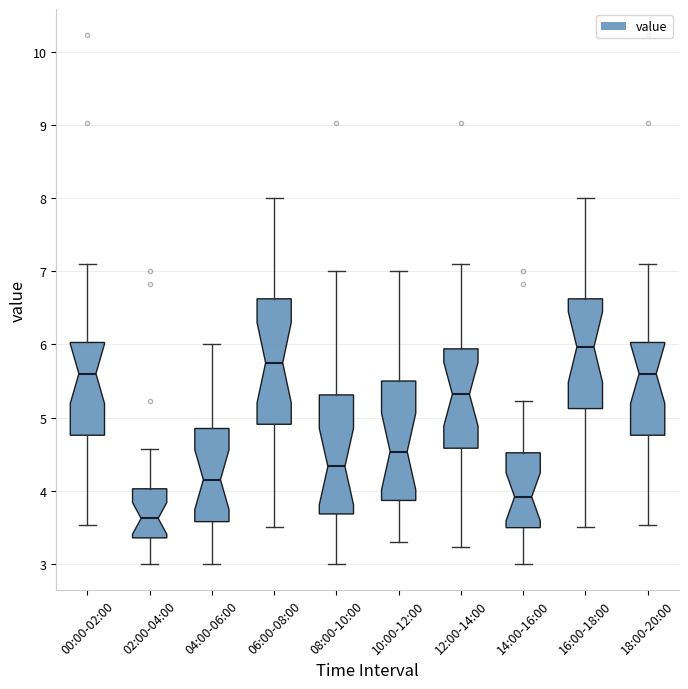

Reading left to right, read every box against the y-axis: the position of its median line, the range the box covers, and the ends of its whiskers. The values are not printed on the chart, so give them approximately, as read against the axis.

00:00-02:00: median 5.6, box 4.8 to 6.0, whiskers 3.5 to 7.1
02:00-04:00: median 3.6, box 3.4 to 4.0, whiskers 3.0 to 4.6
04:00-06:00: median 4.2, box 3.6 to 4.9, whiskers 3.0 to 6.0
06:00-08:00: median 5.8, box 4.9 to 6.6, whiskers 3.5 to 8.0
08:00-10:00: median 4.3, box 3.7 to 5.3, whiskers 3.0 to 7.0
10:00-12:00: median 4.5, box 3.9 to 5.5, whiskers 3.3 to 7.0
12:00-14:00: median 5.3, box 4.6 to 5.9, whiskers 3.2 to 7.1
14:00-16:00: median 3.9, box 3.5 to 4.5, whiskers 3.0 to 5.2
16:00-18:00: median 6.0, box 5.1 to 6.6, whiskers 3.5 to 8.0
18:00-20:00: median 5.6, box 4.8 to 6.0, whiskers 3.5 to 7.1